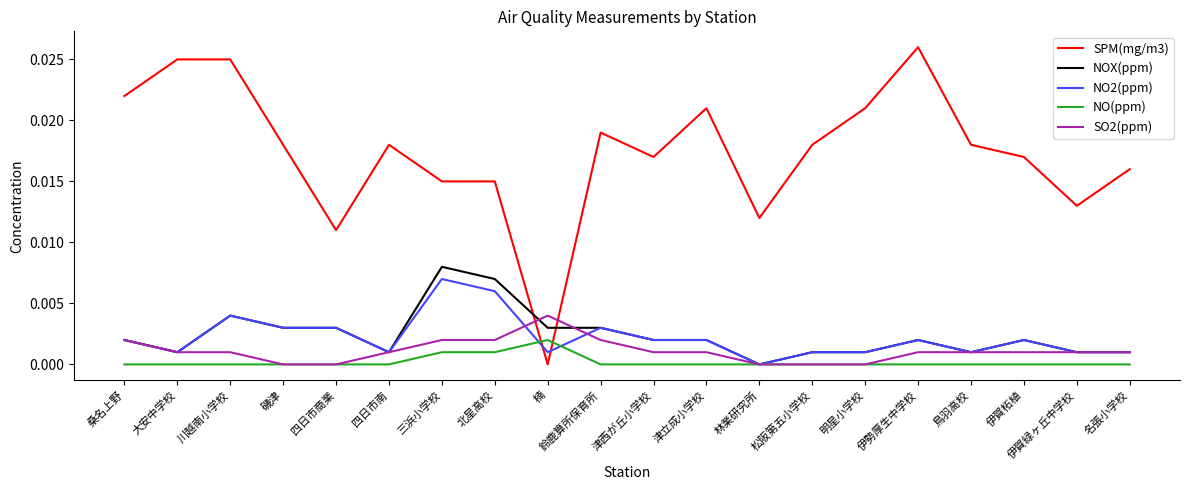

After their last crossing, which series has the higher values: SPM(mg/m3) or SO2(ppm)?

SPM(mg/m3)